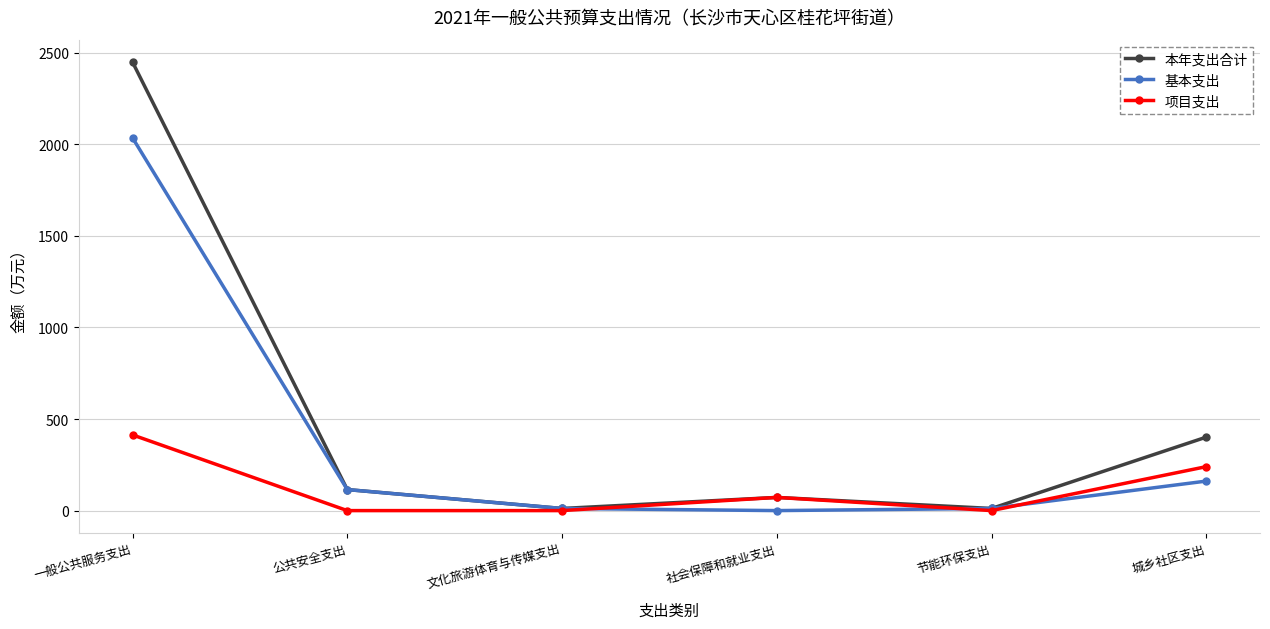

Which series has the widest spread of values?

本年支出合计